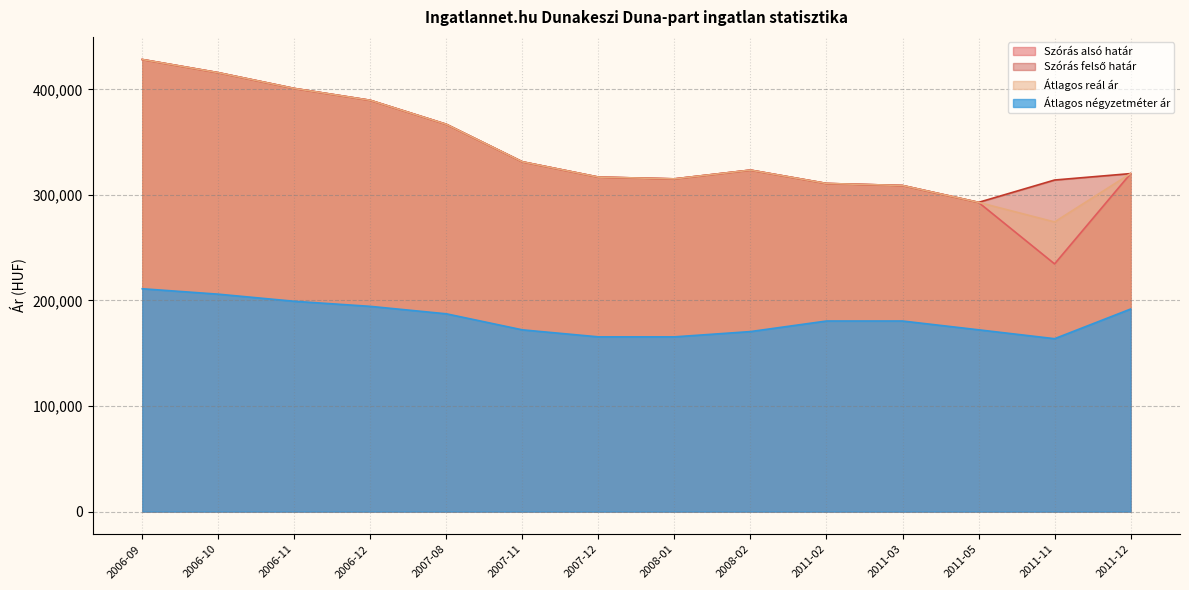

At how many categories does at least one series exceed 172419?

14